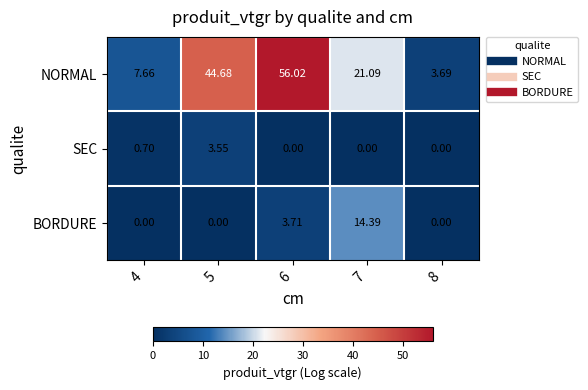

Which series has the largest range (max minus min)?

NORMAL